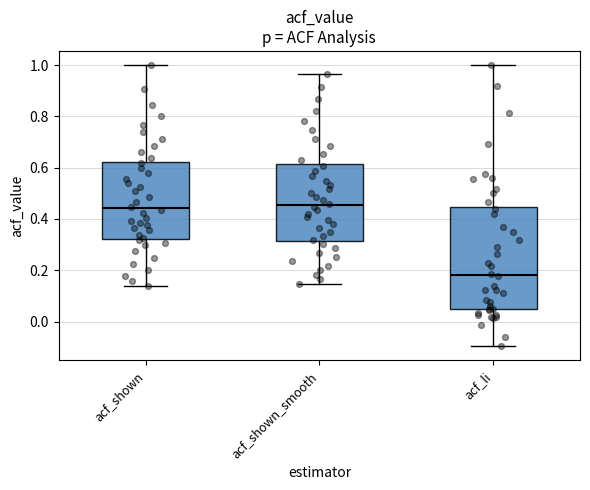

Which box is the tallest, from its lower edge to its upper edge?

acf_li